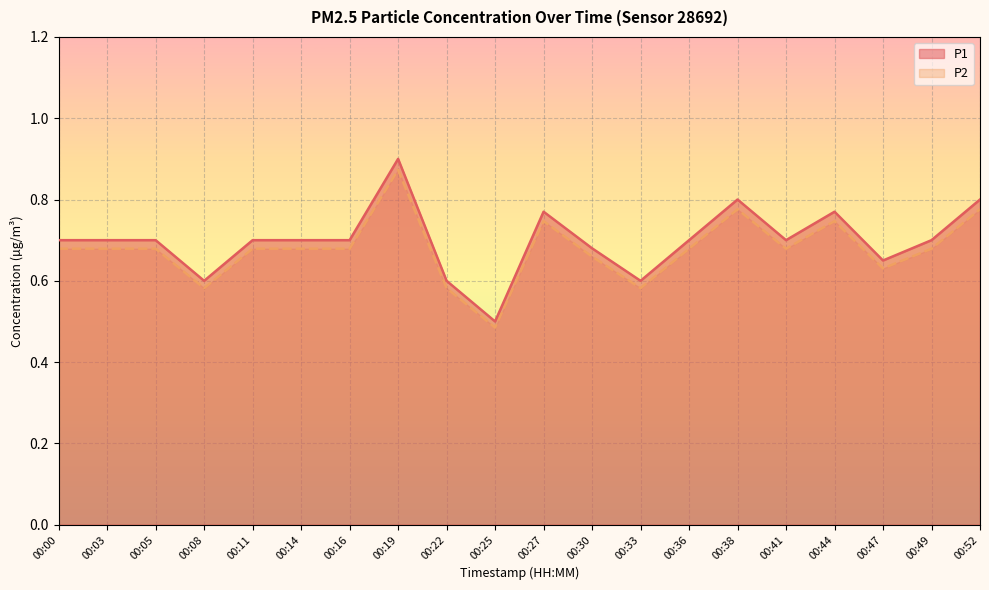

Reading left to right, list all the values displayed in this chart.

P1: 00:00=0.7	00:03=0.7	00:05=0.7	00:08=0.6	00:11=0.7	00:14=0.7	00:16=0.7	00:19=0.9	00:22=0.6	00:25=0.5	00:27=0.8	00:30=0.7	00:33=0.6	00:36=0.7	00:38=0.8	00:41=0.7	00:44=0.8	00:47=0.7	00:49=0.7	00:52=0.8
P2: 00:00=0.7	00:03=0.7	00:05=0.7	00:08=0.6	00:11=0.7	00:14=0.7	00:16=0.7	00:19=0.9	00:22=0.6	00:25=0.5	00:27=0.7	00:30=0.7	00:33=0.6	00:36=0.7	00:38=0.8	00:41=0.7	00:44=0.7	00:47=0.6	00:49=0.7	00:52=0.8